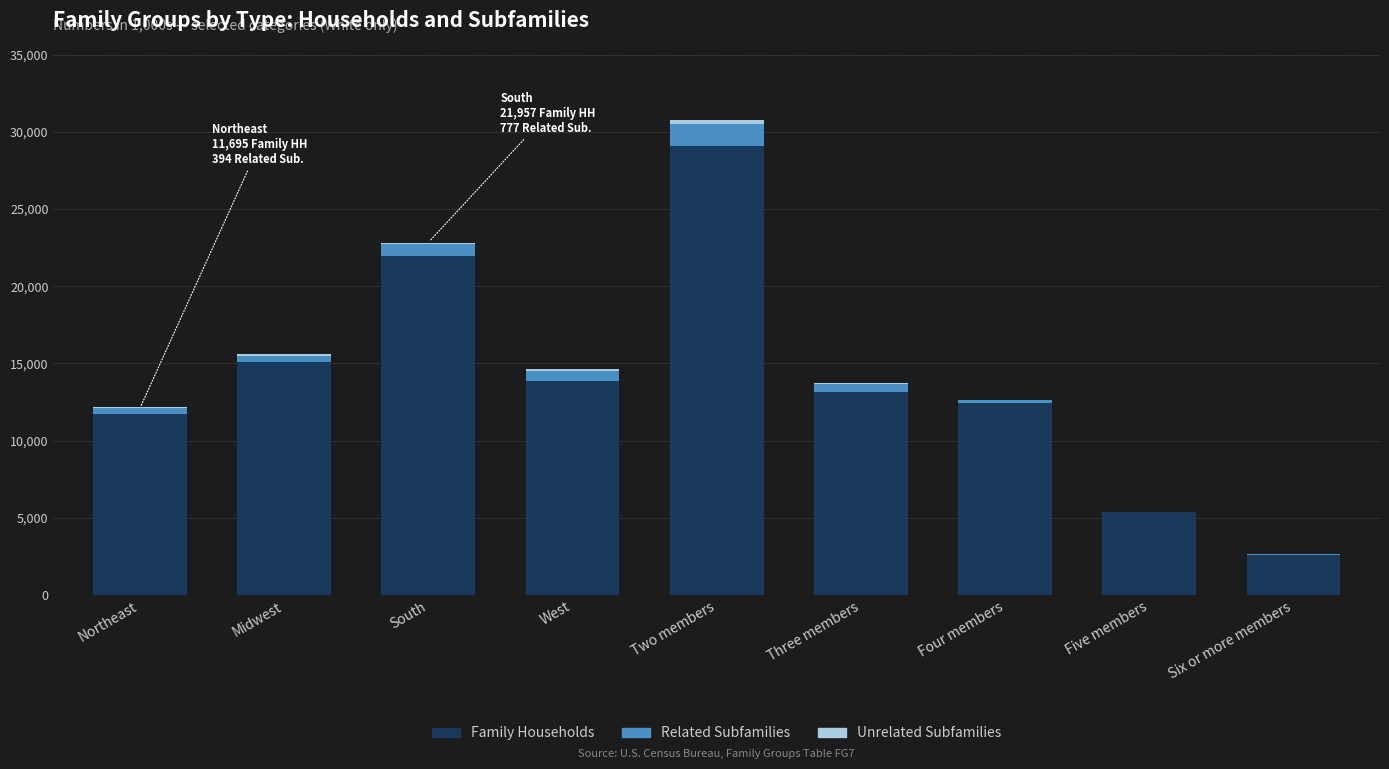

Count the number of data series in this chart.

3